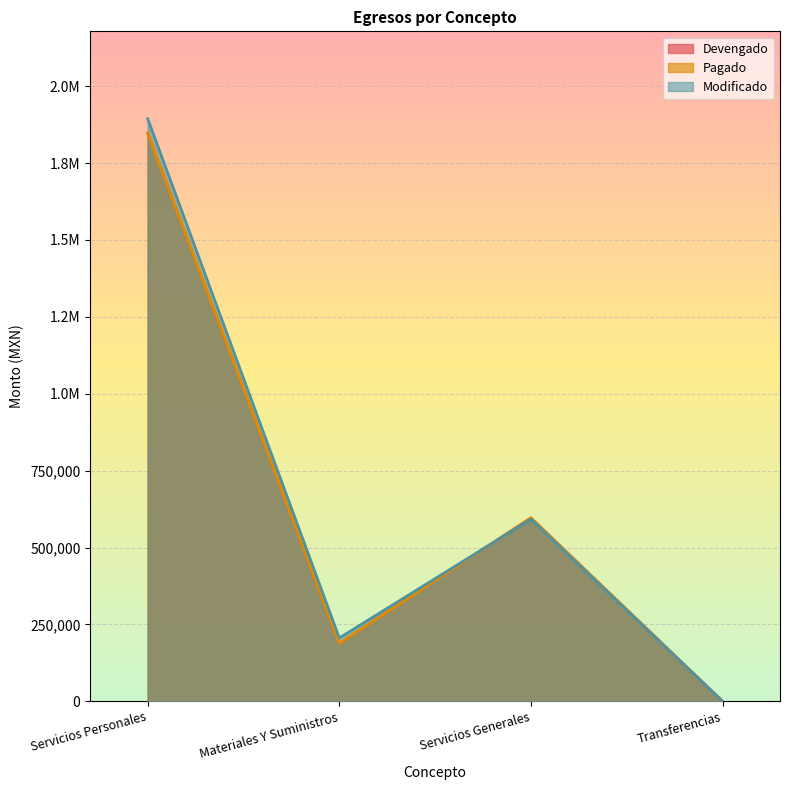

How many values in Pagado are above zero?

3